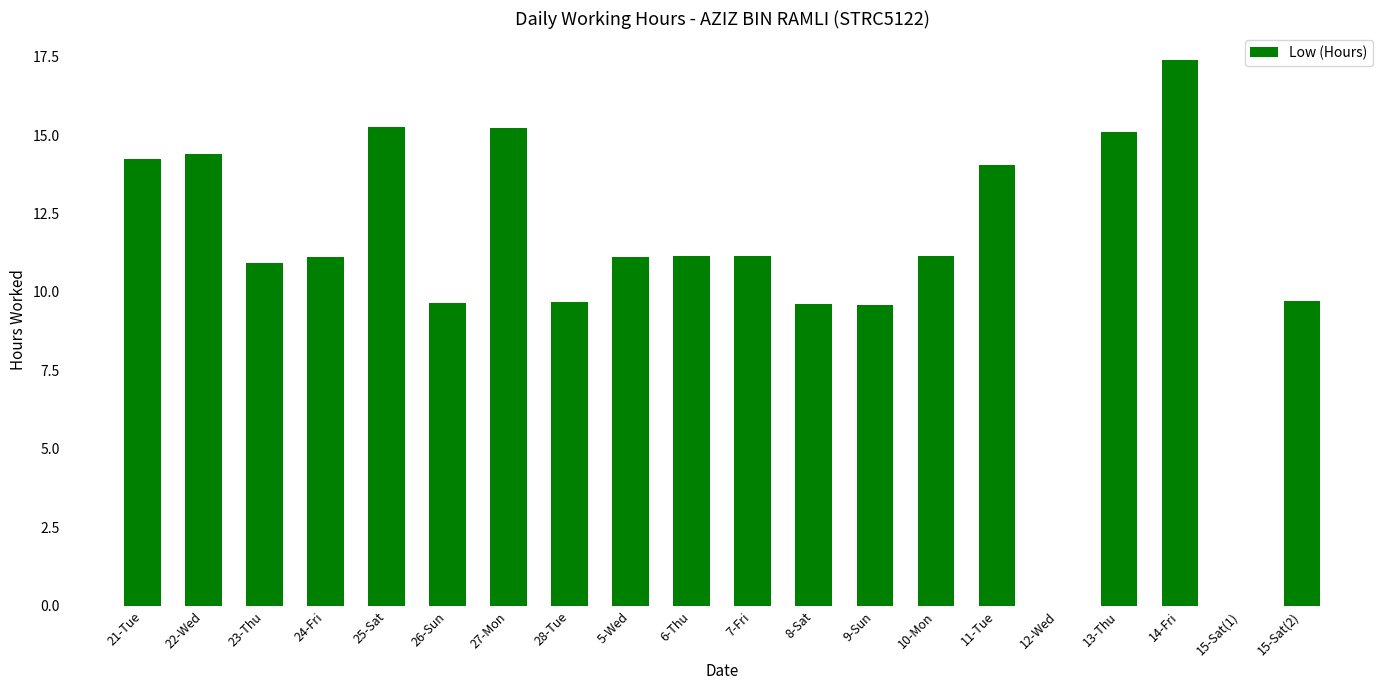

Which label corresponds to the largest value in the chart?

14-Fri